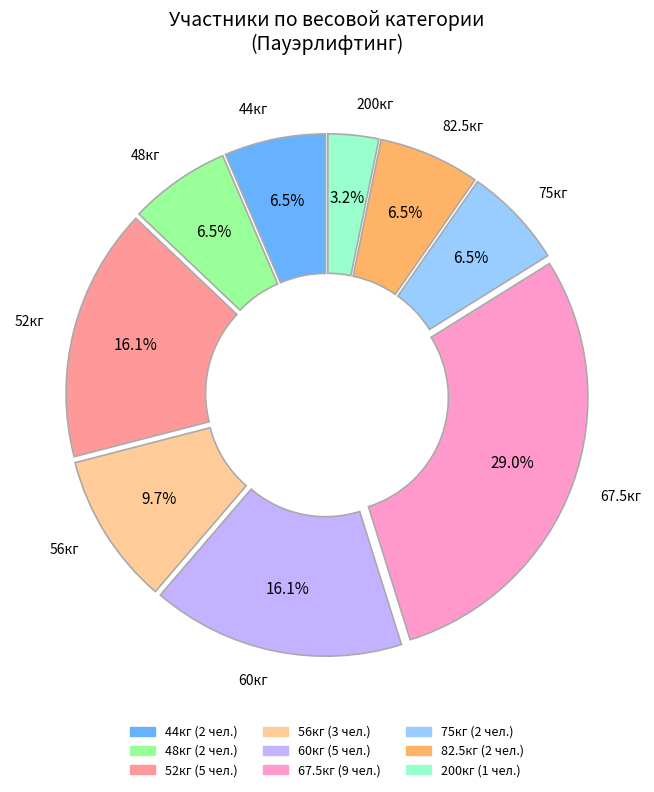

Is there any slice that represents more than half of the pie?

No